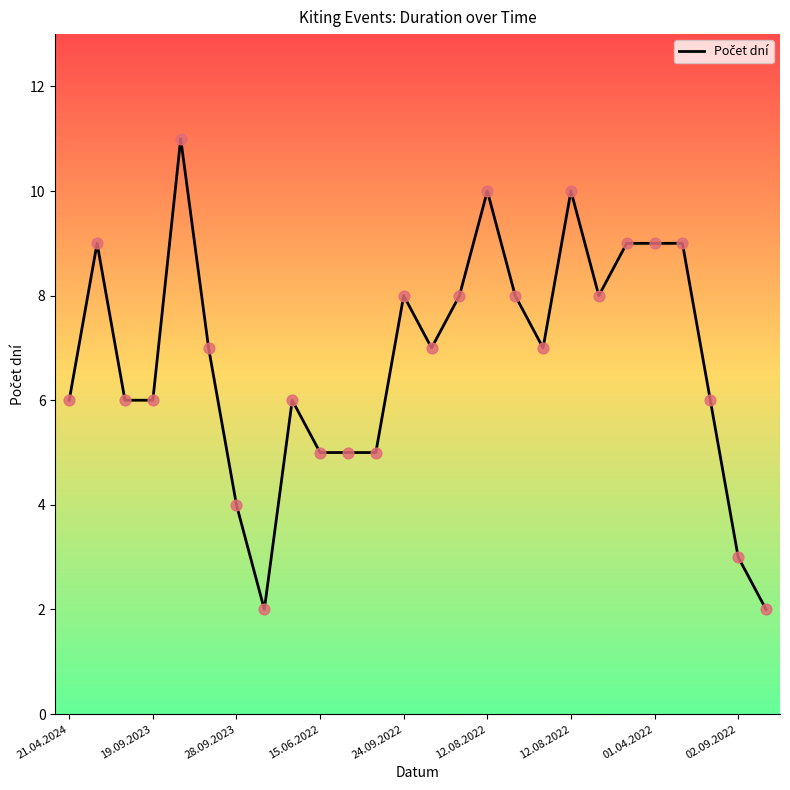

What is the greatest value displayed?

11